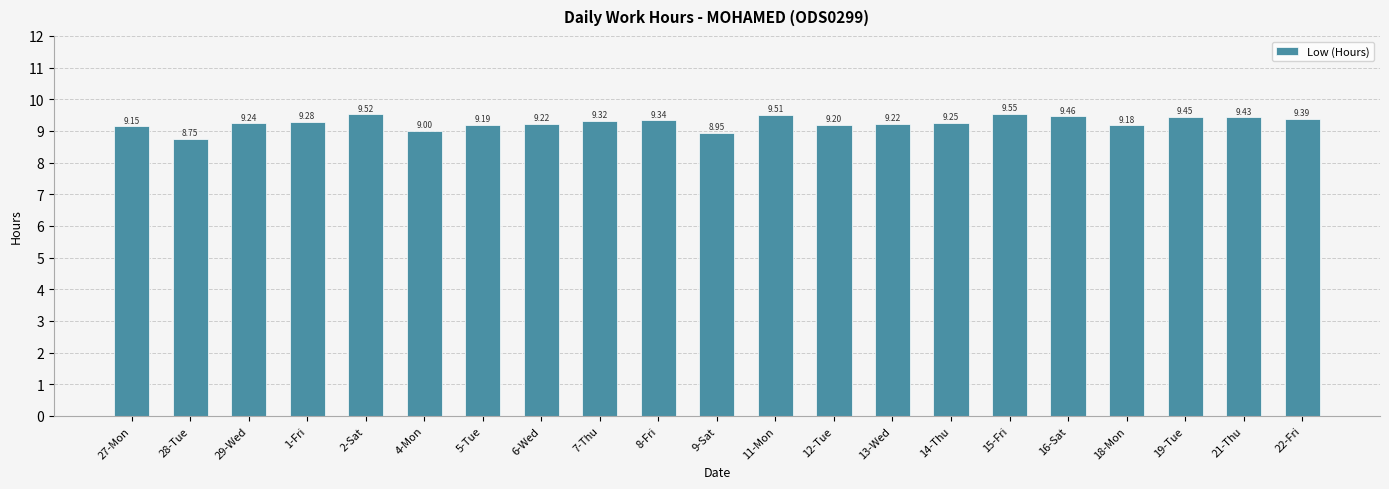

How many bars are there in total?

21